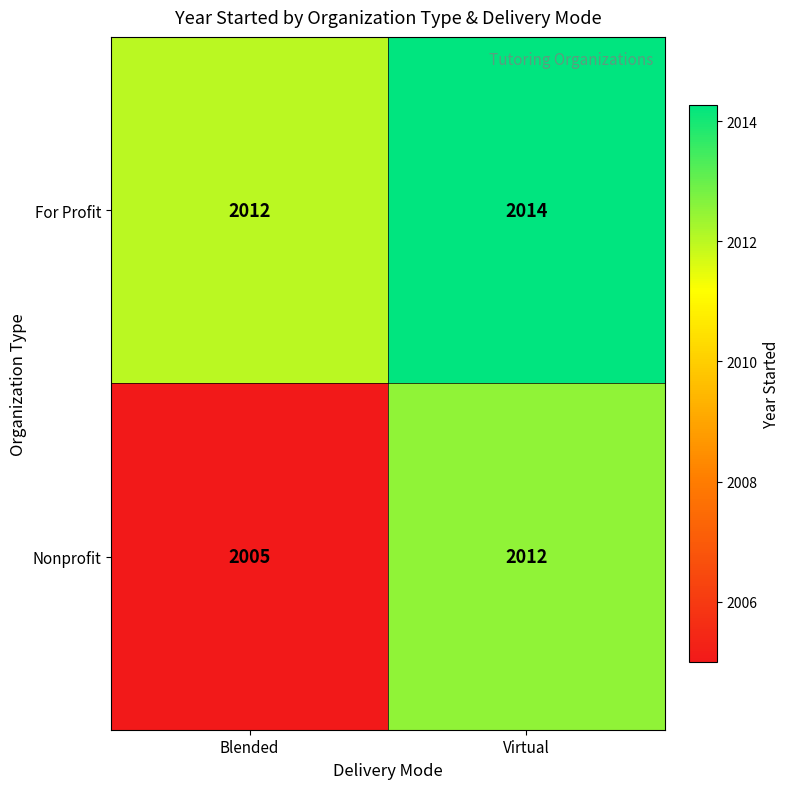

Which series has the widest spread of values?

Nonprofit